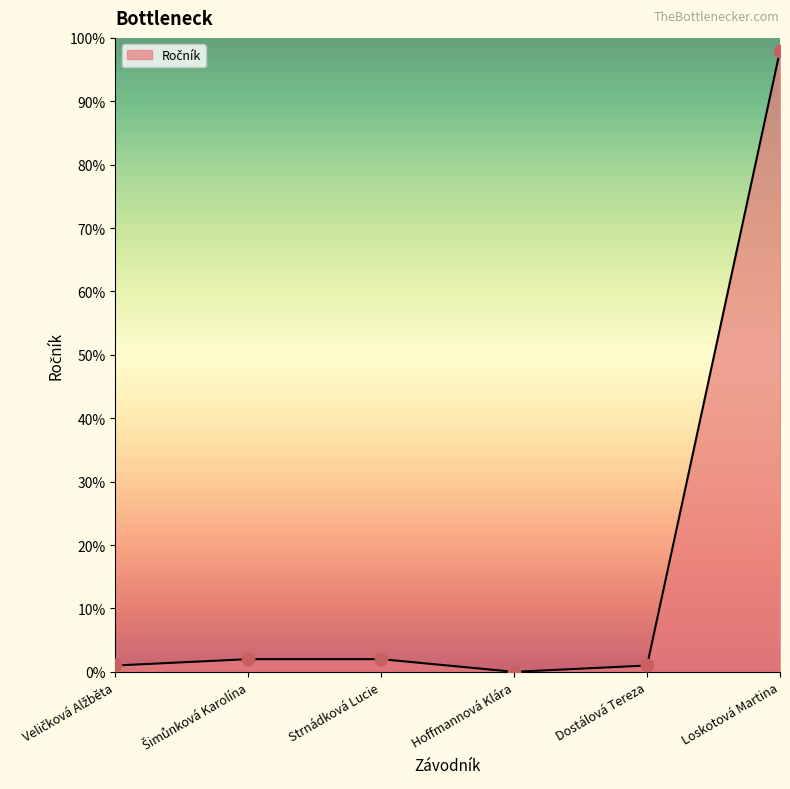

What is the change in value from Hoffmannová Klára to Loskotová Martina?

+98